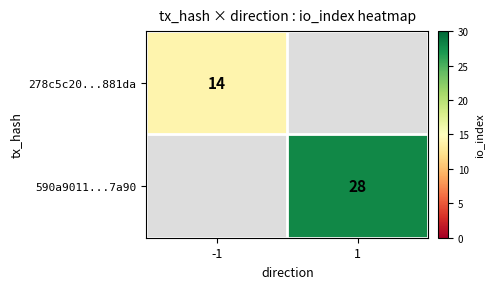

Is it true that 590a9011...7a90 equals 7.7 at 1?

False